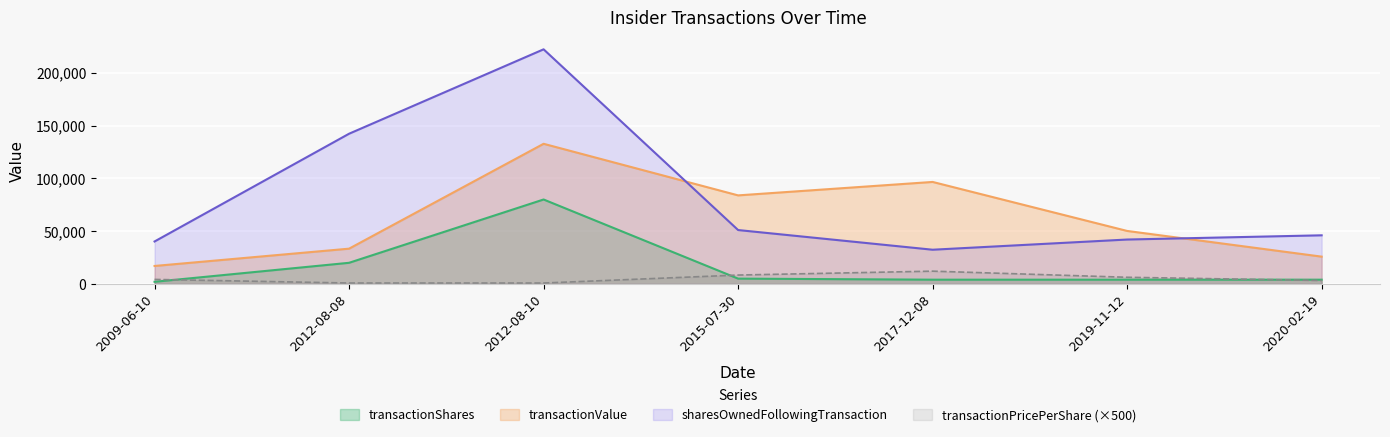

Which category has the lowest value in the transactionPricePerShare series?

2012-08-10